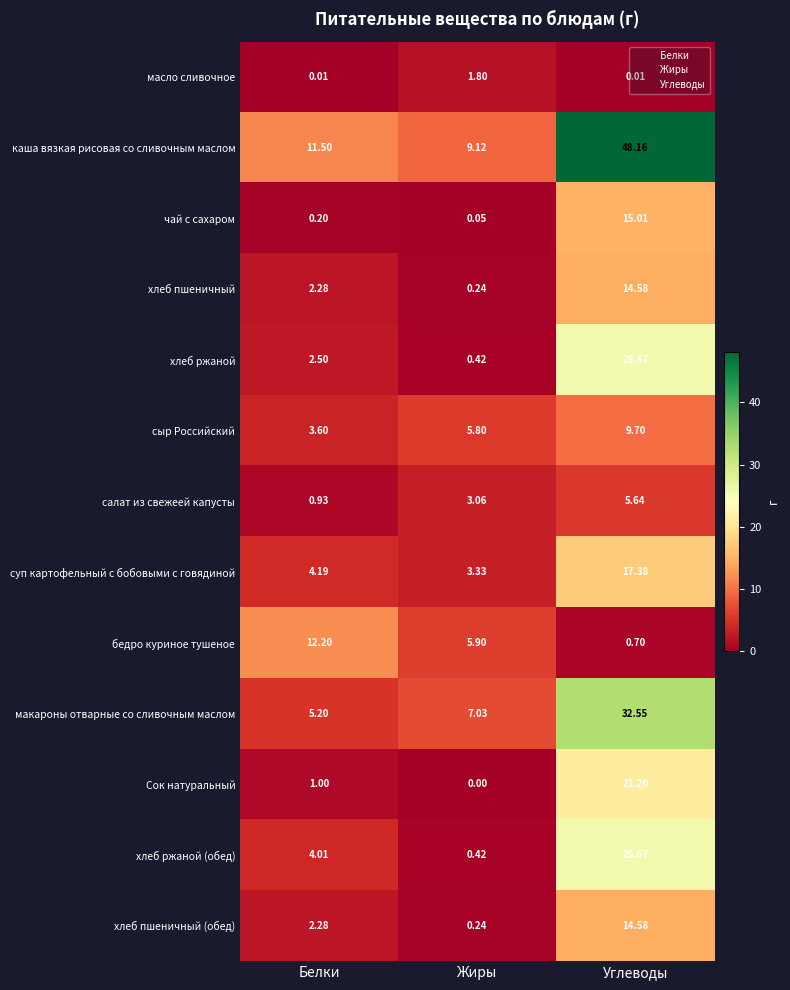

At which label does чай с сахаром reach its peak?

Углеводы